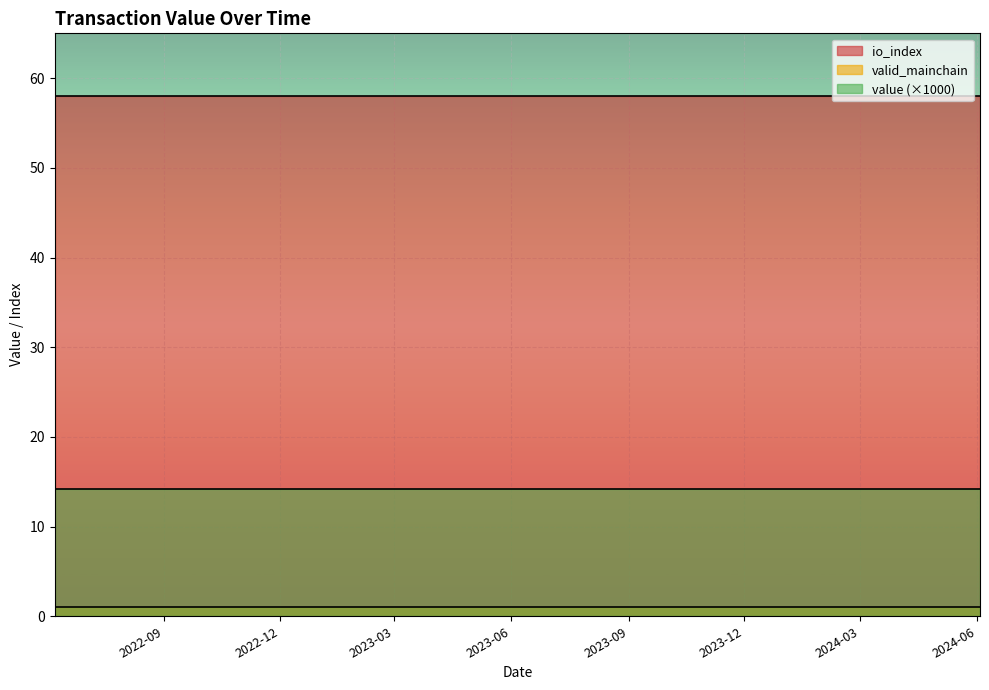

True or false: valid_mainchain has more than 0 interior local peaks.

False